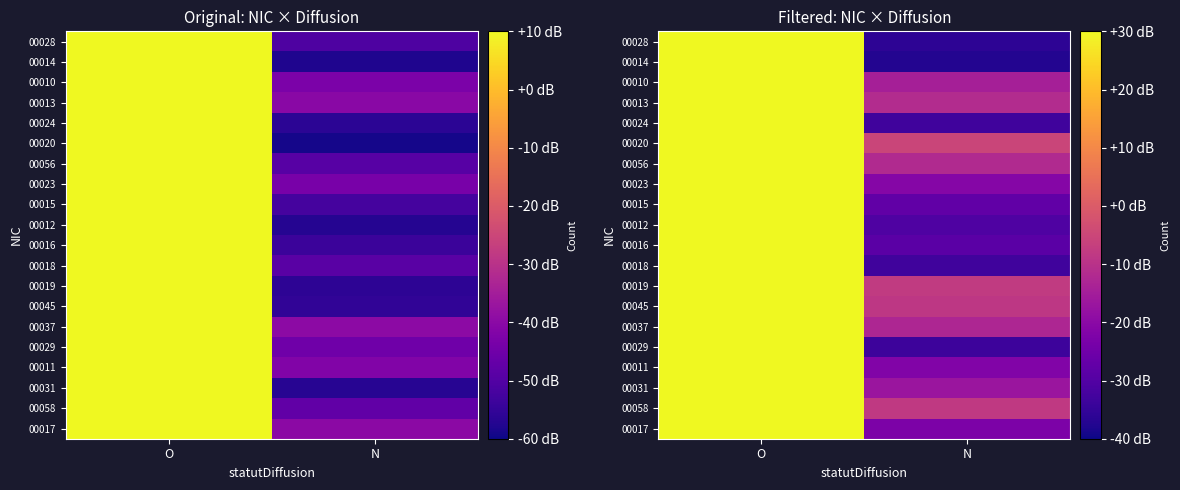

At which label is 00019 closest to 0?

N